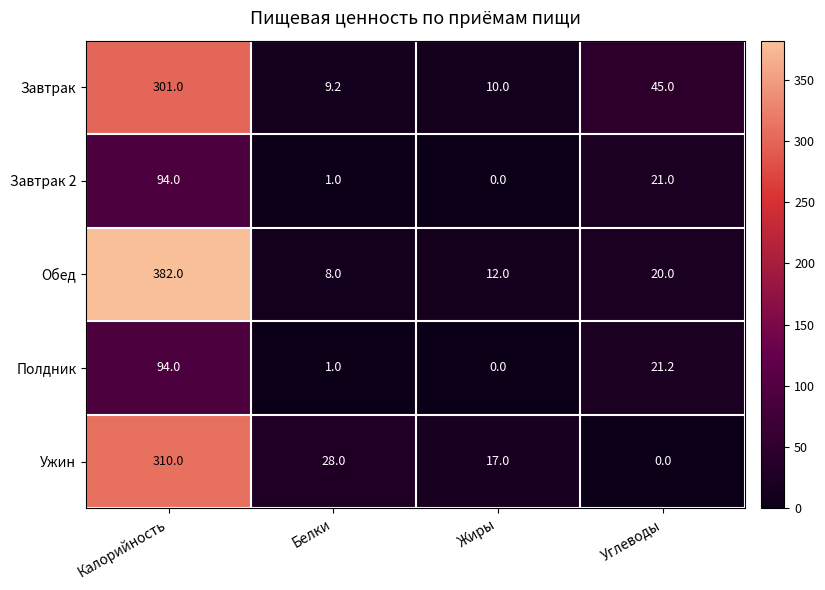

What is the greatest value displayed?

382.0